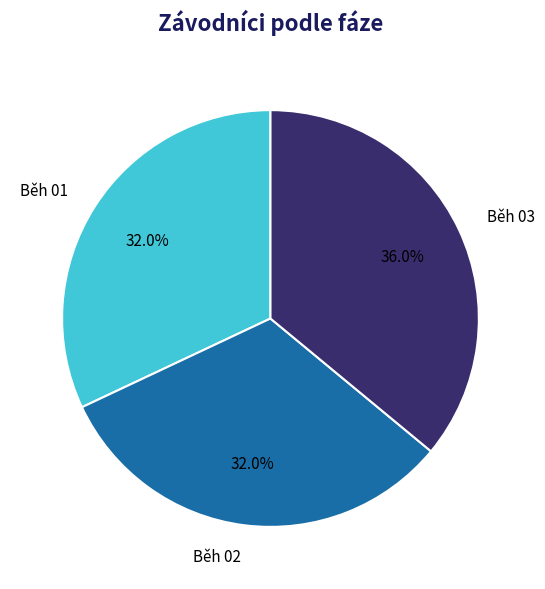

Do Běh 02 and Běh 01 together represent more than half of the pie?

Yes